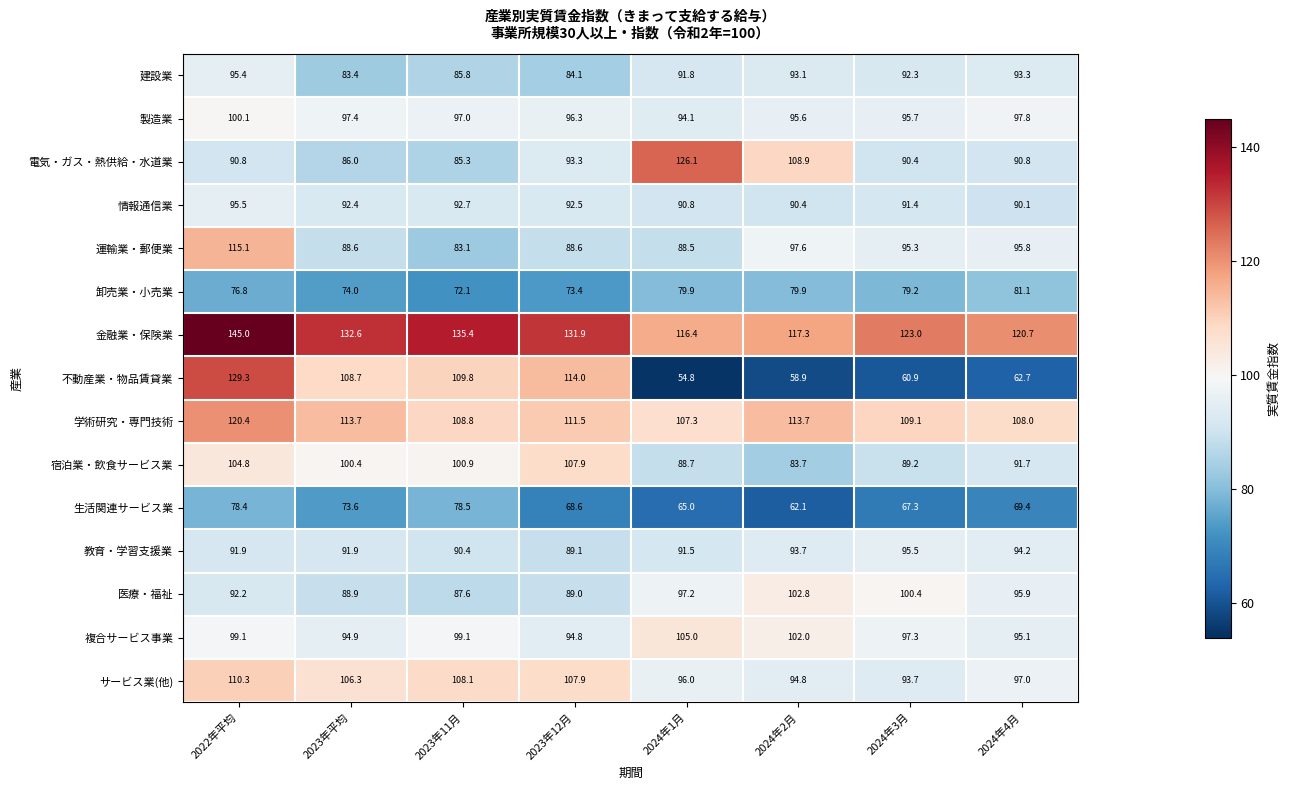

The value of サービス業(他) at 2024年3月 is 93.7. True or false?

True